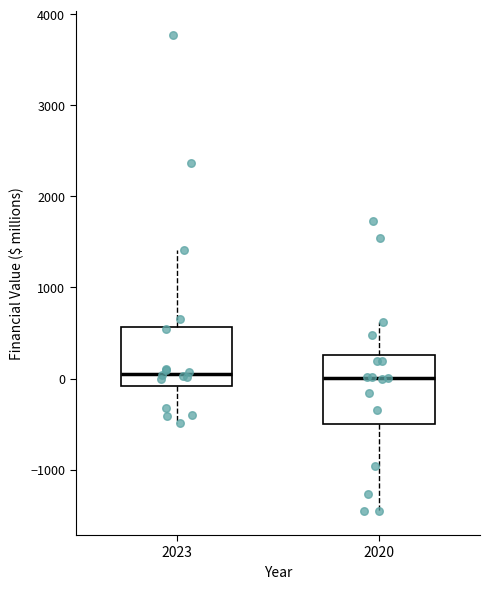

Reading left to right, read every box against the y-axis: the position of its median line, the range the box covers, and the ends of its whiskers. The values are not printed on the chart, so give them approximately, as read against the axis.

2023: median 100, box -100 to 600, whiskers -500 to 1400
2020: median 0, box -500 to 300, whiskers -1500 to 600